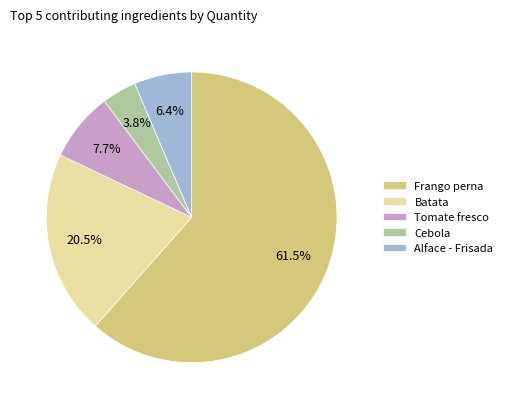

Is it true that Alface - Frisada is 1% of the pie?

False